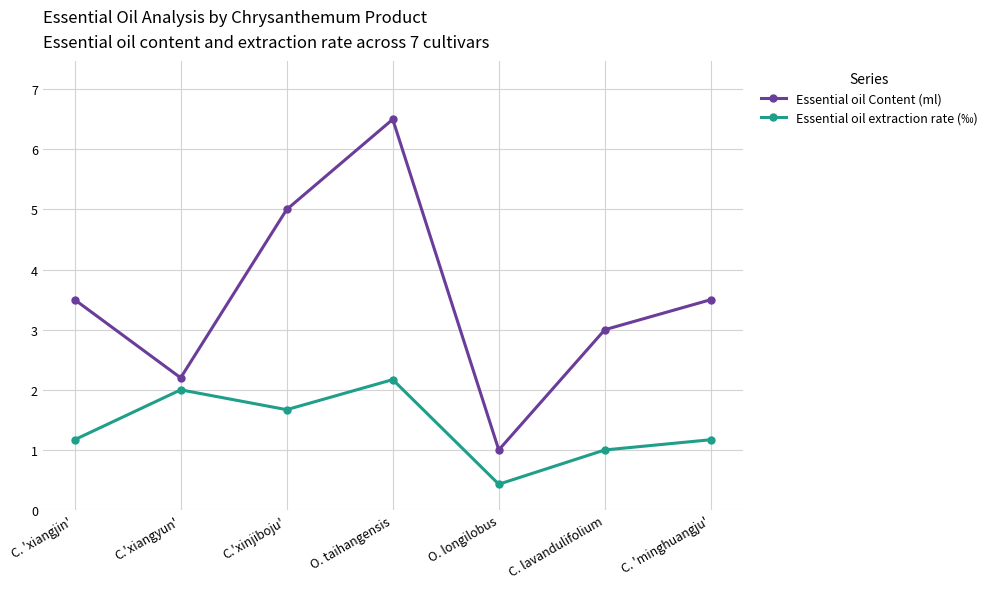

True or false: Essential oil Content (ml) has a value of 4.8 at C. lavandulifolium.

False